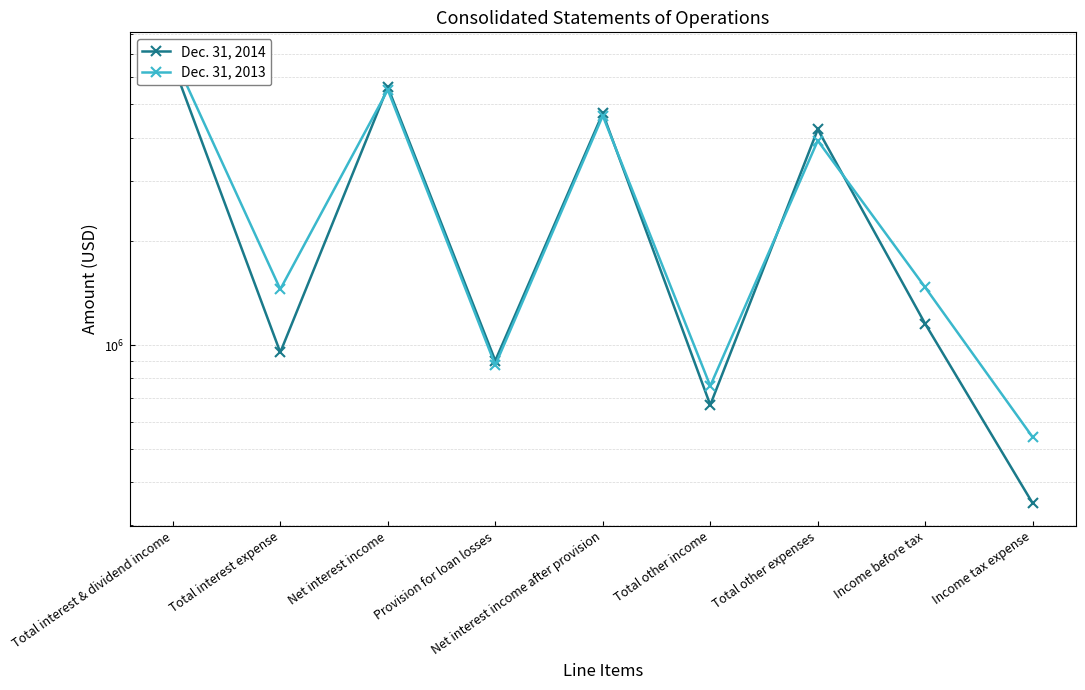

What are all the series names shown in the legend?

Dec. 31, 2014, Dec. 31, 2013